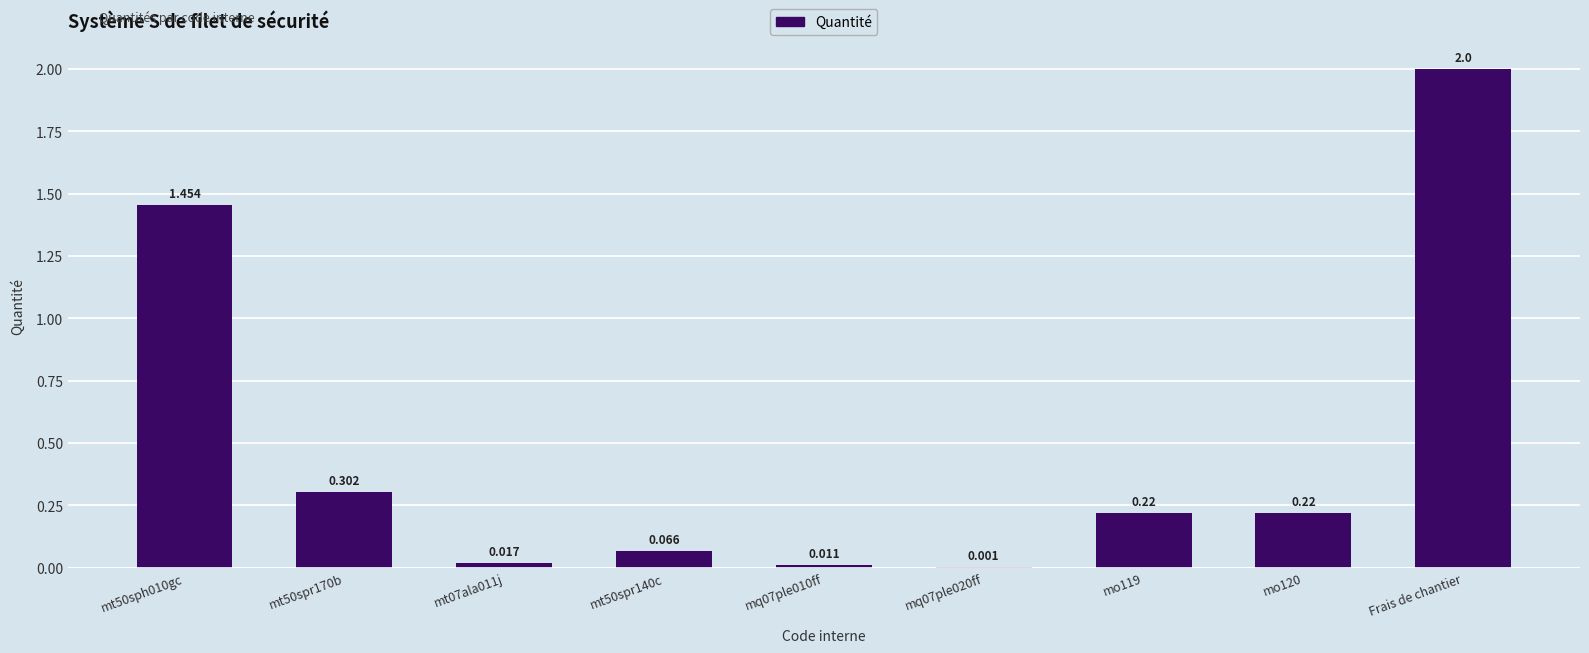

Which label corresponds to the largest value in the chart?

Frais de chantier